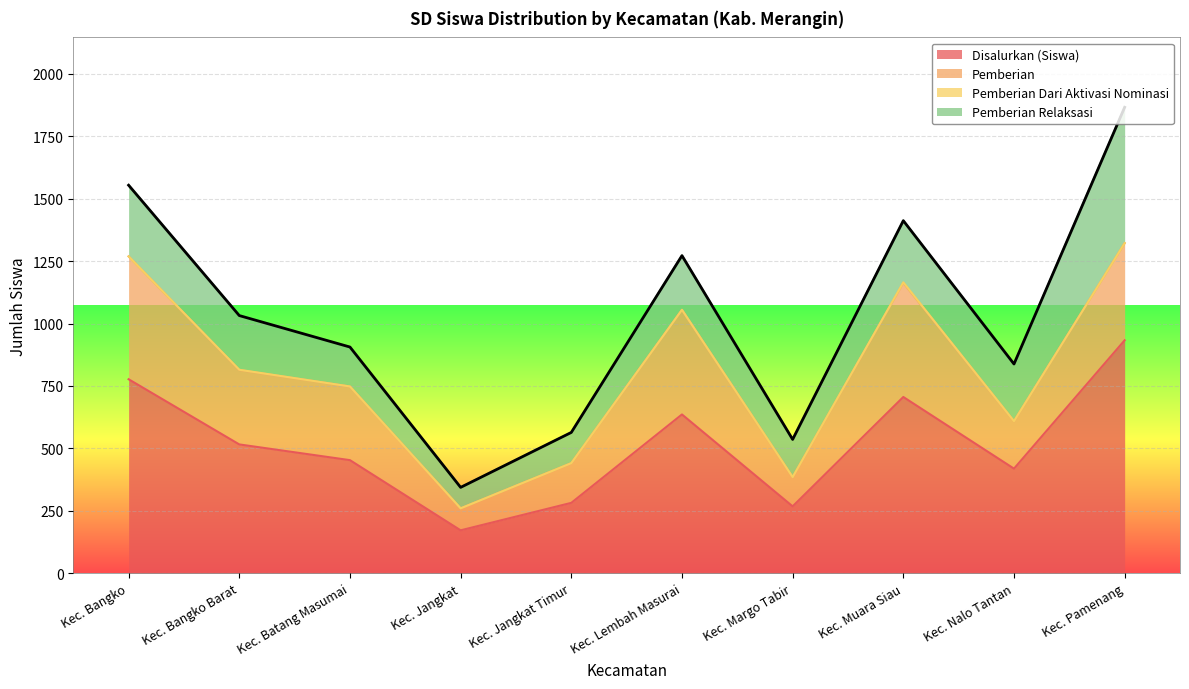

How many interior local peaks does the Pemberian series have?

2